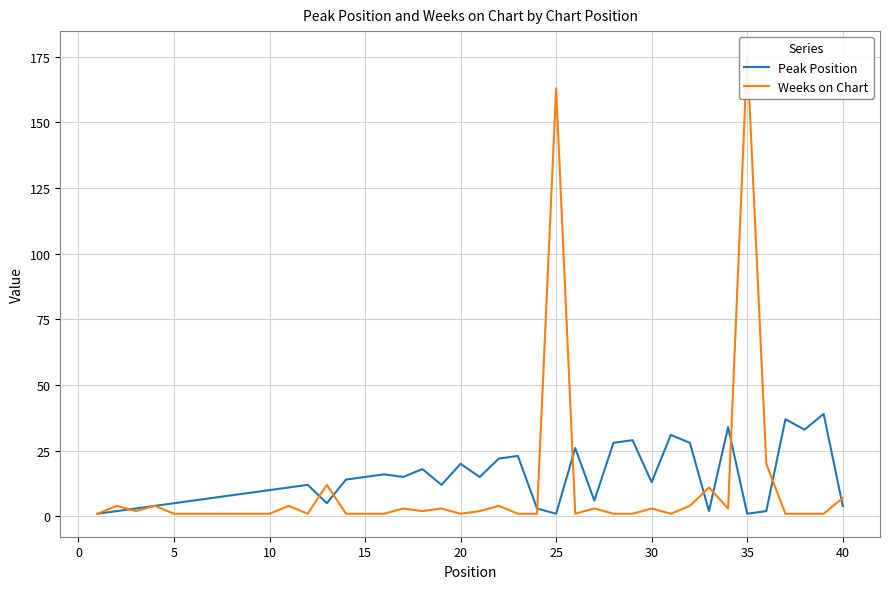

What is the smallest value displayed?

1